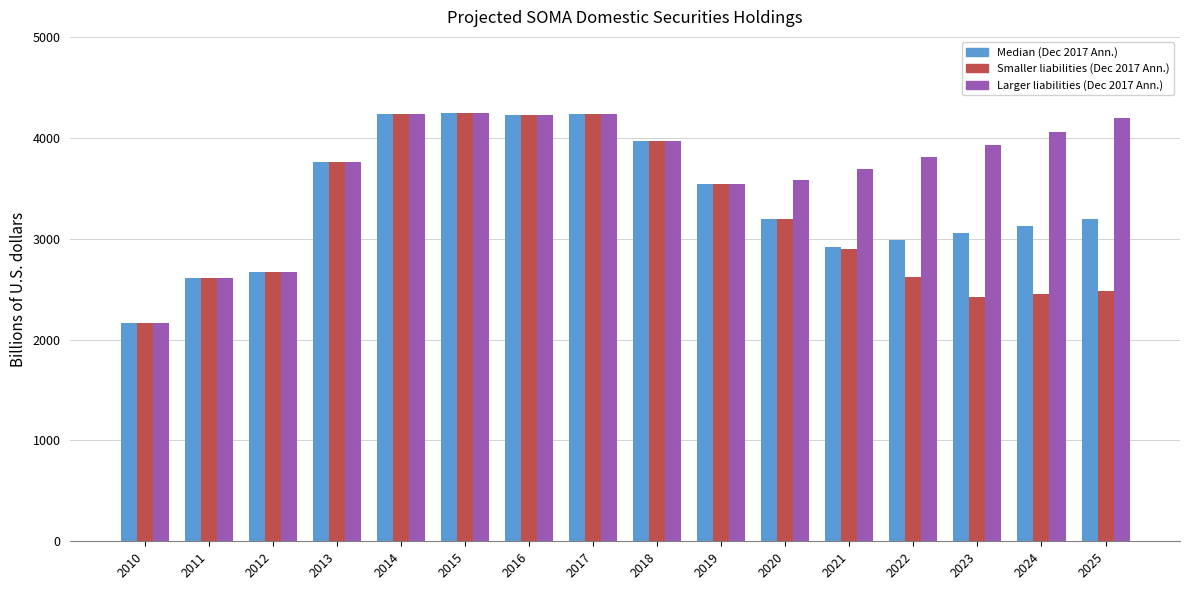

Which series changed the most between 2015 and 2021?

Smaller liabilities (Dec 2017 Ann.)